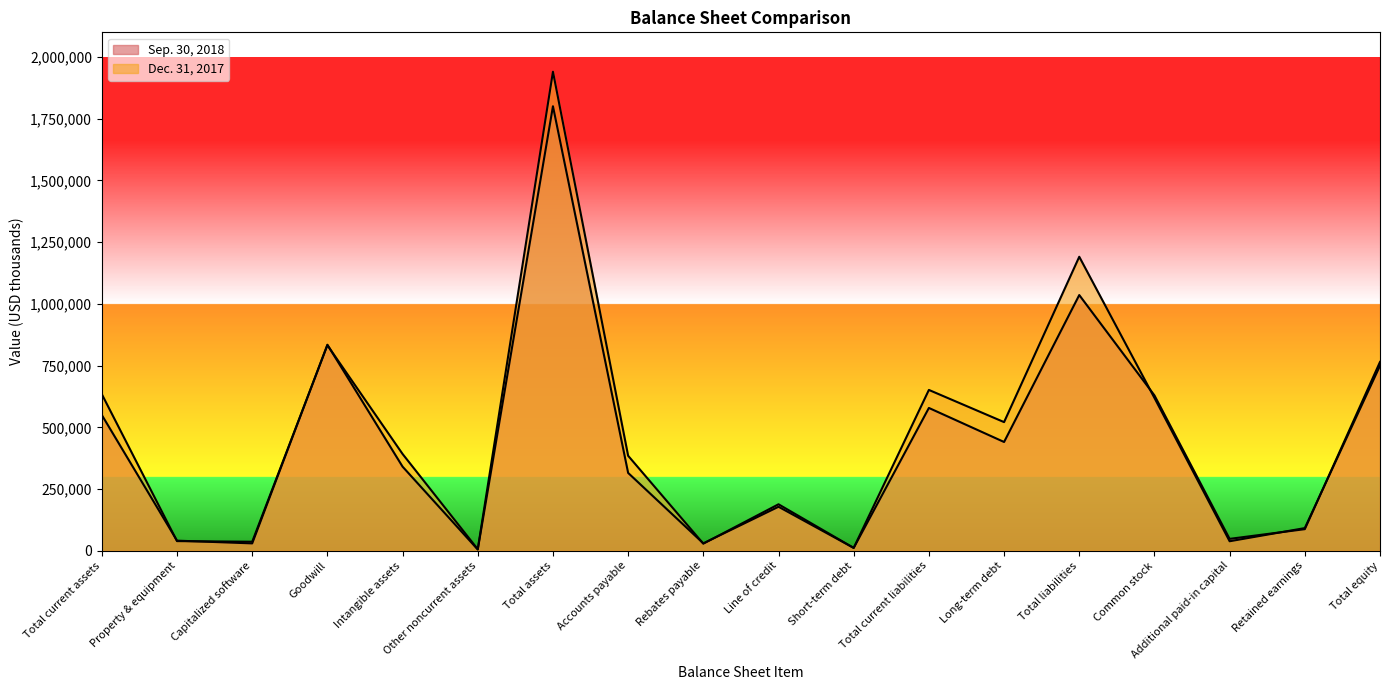

Is the value of Dec. 31, 2017 at Total current liabilities greater than the value of Sep. 30, 2018 at Total current liabilities?

Yes